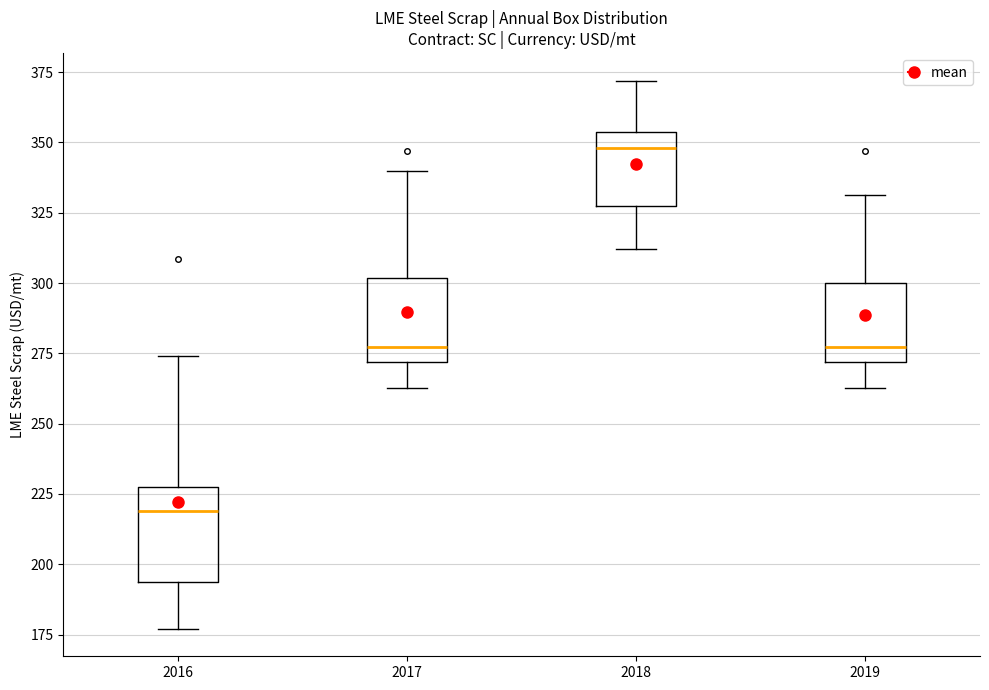

Where does the median line of the box at x = 2016 sit on the y-axis? The values are not printed on the chart, so give them approximately, as read against the axis.

220